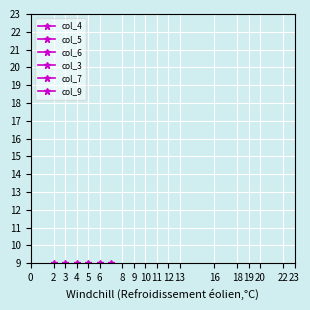

Is the value of col_6 at 3 greater than the value of col_3 at 0?

Yes